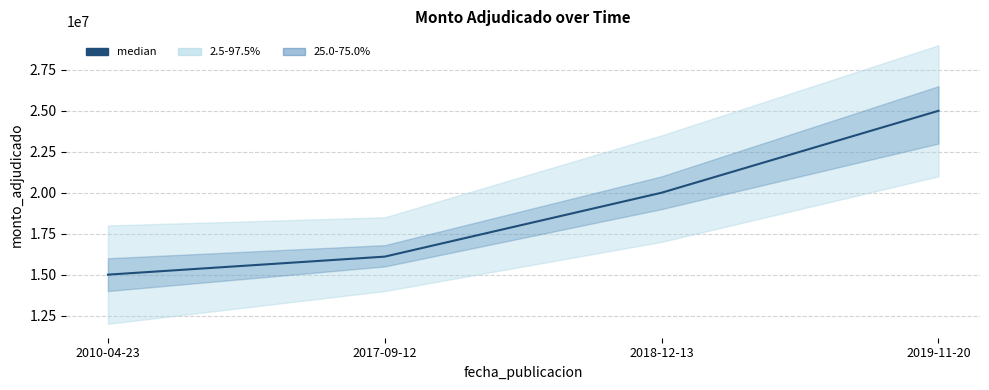

Approximately how many times larger is the value at 2010-04-23 compared to 2017-09-12?

0.9